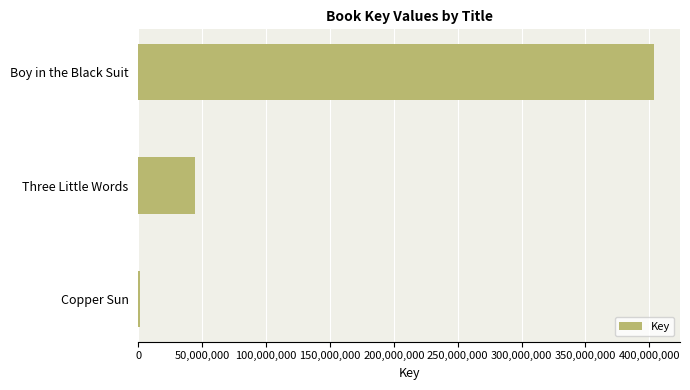

The chart shows a value of 59238375 at Three Little Words. True or false?

False